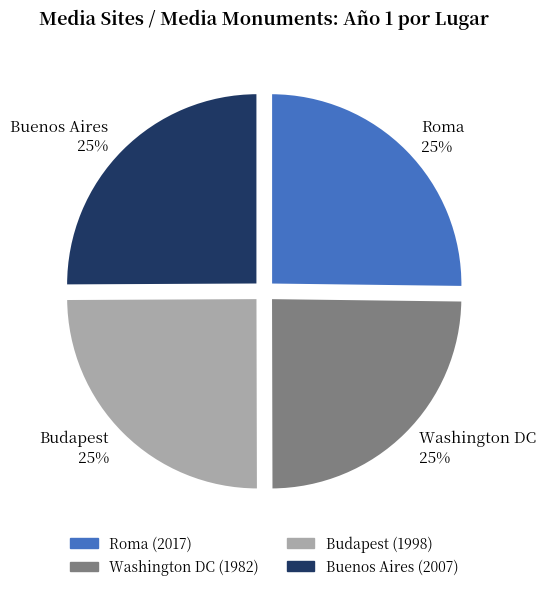

To the nearest percent, what percentage of the pie is Roma?

25%